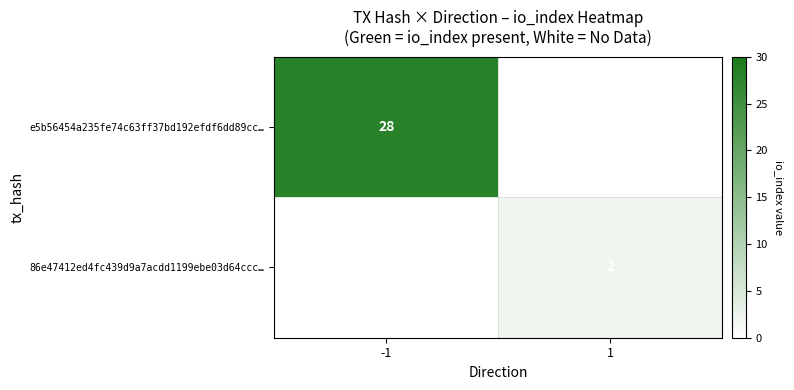

The value of e5b56454a235fe74c63ff37bd192efdf6dd89cc… at -1 is 47. True or false?

False